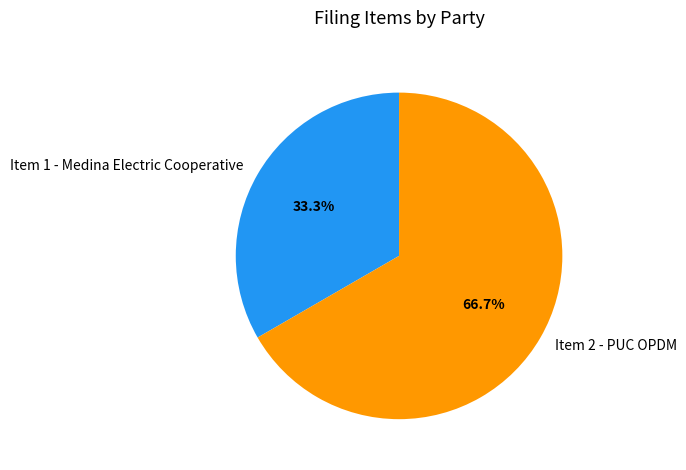

Between Item 2 - PUC OPDM and Item 1 - Medina Electric Cooperative, which is larger?

Item 2 - PUC OPDM